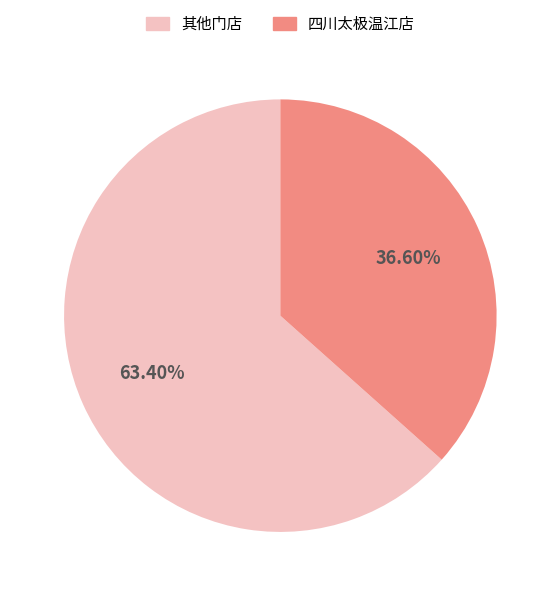

Is there a majority slice in this chart?

Yes